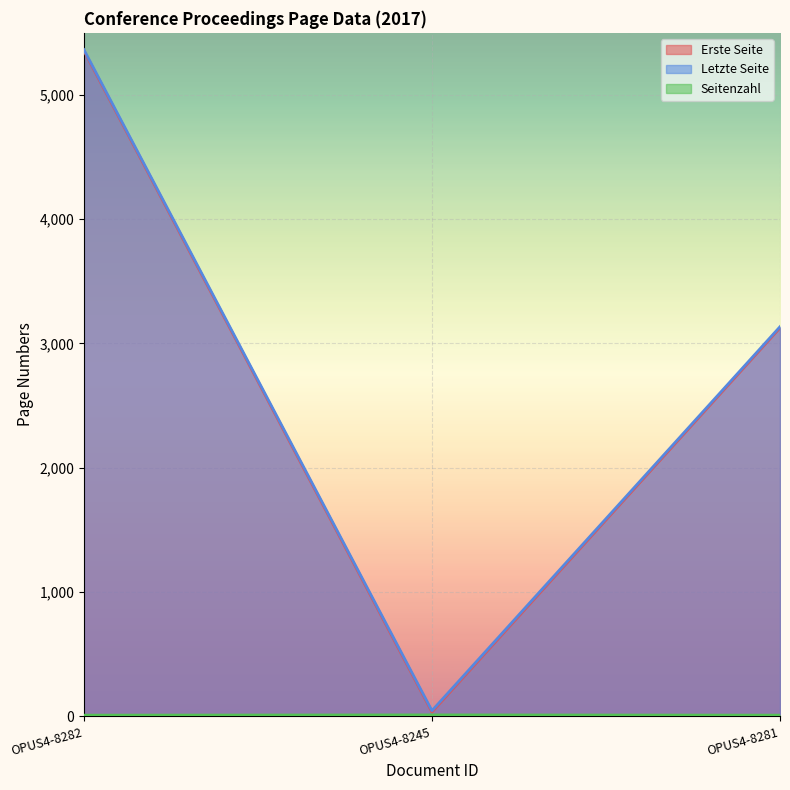

What is the sum of all Letzte Seite values?

8545